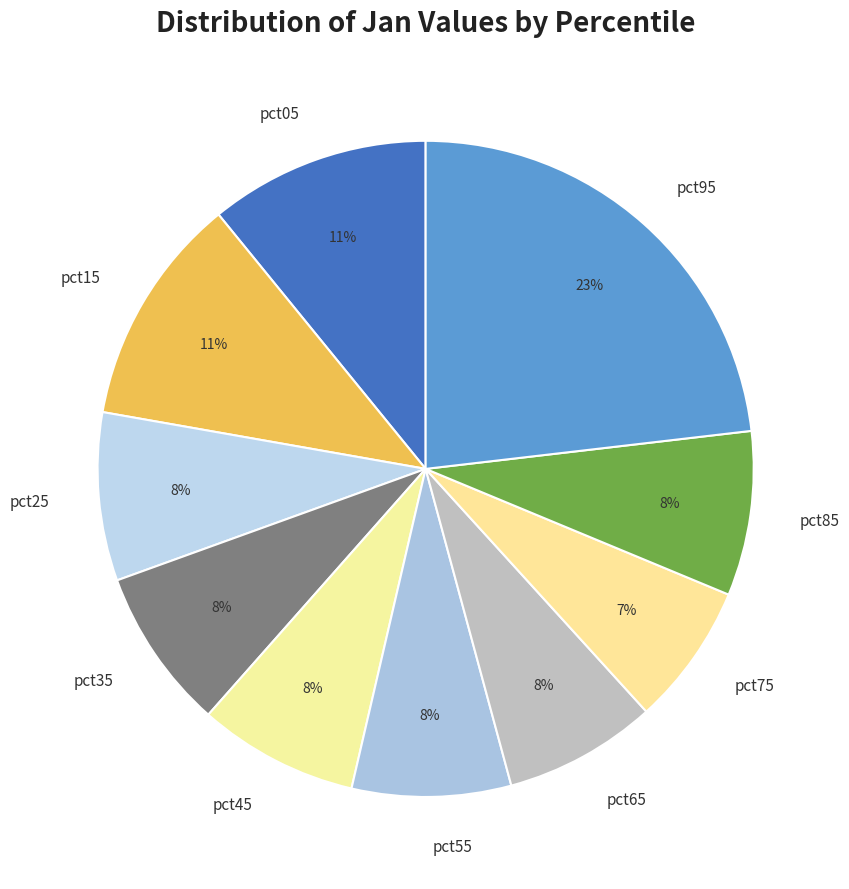

How many segments does this pie chart have?

10